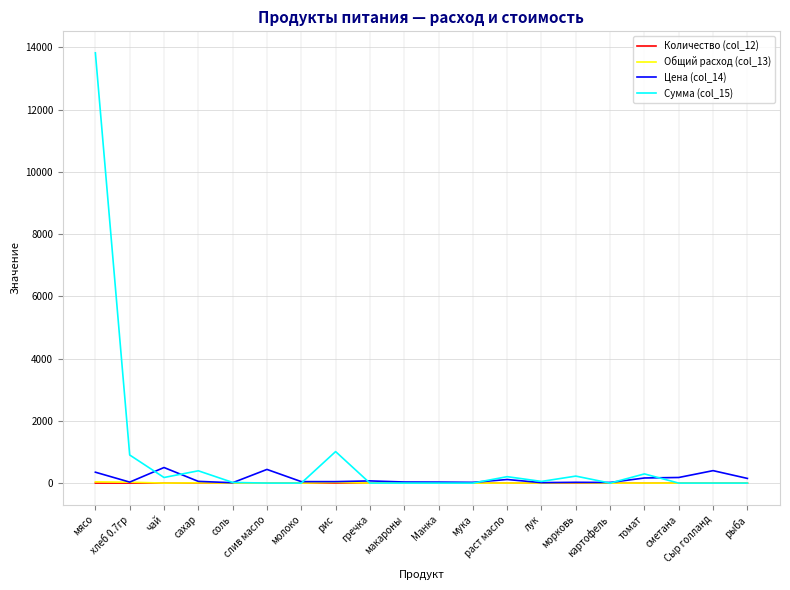

Where is the first local minimum for Цена (col_14)?

хлеб 0.7гр